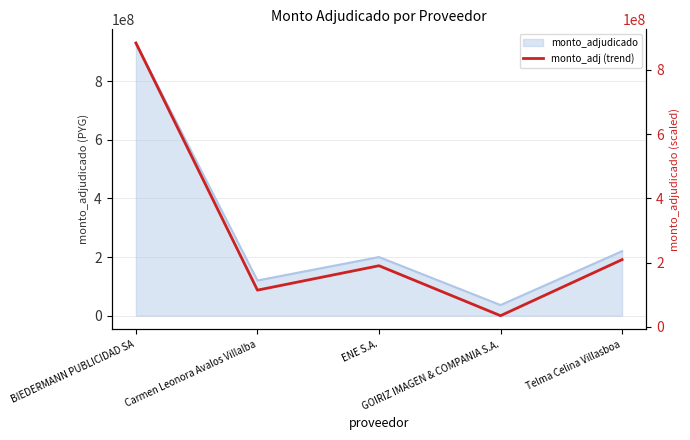

Rank the categories by value from highest to lowest.

BIEDERMANN PUBLICIDAD SA, Telma Celina Villasboa, ENE S.A., Carmen Leonora Avalos Villalba, GOIRIZ IMAGEN & COMPANIA S.A.